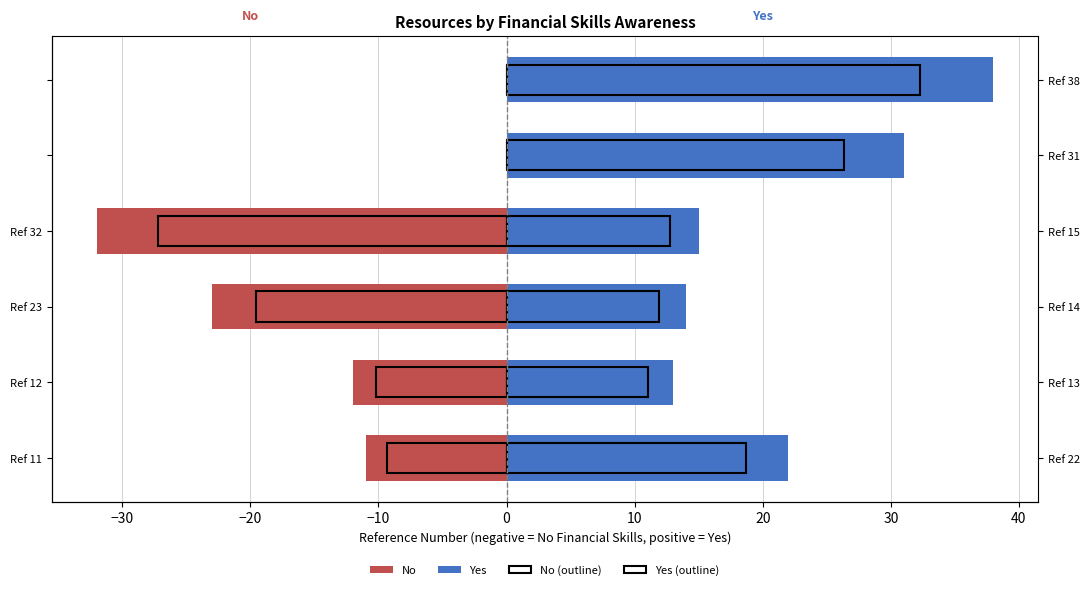

Which series has the largest range (max minus min)?

No